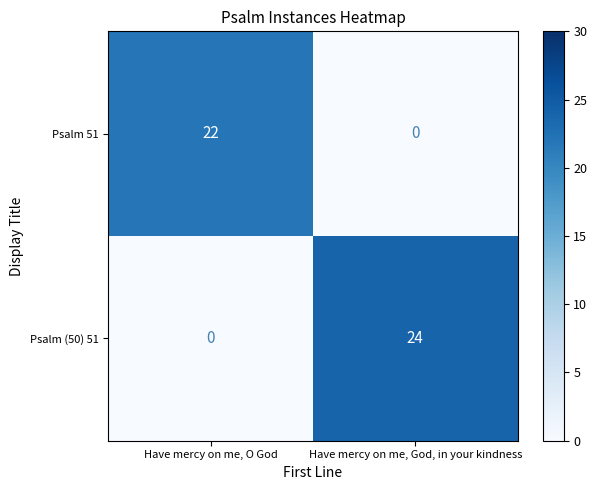

Reading right to left, extract all data points from this chart.

Psalm 51: 0	22
Psalm (50) 51: 24	0